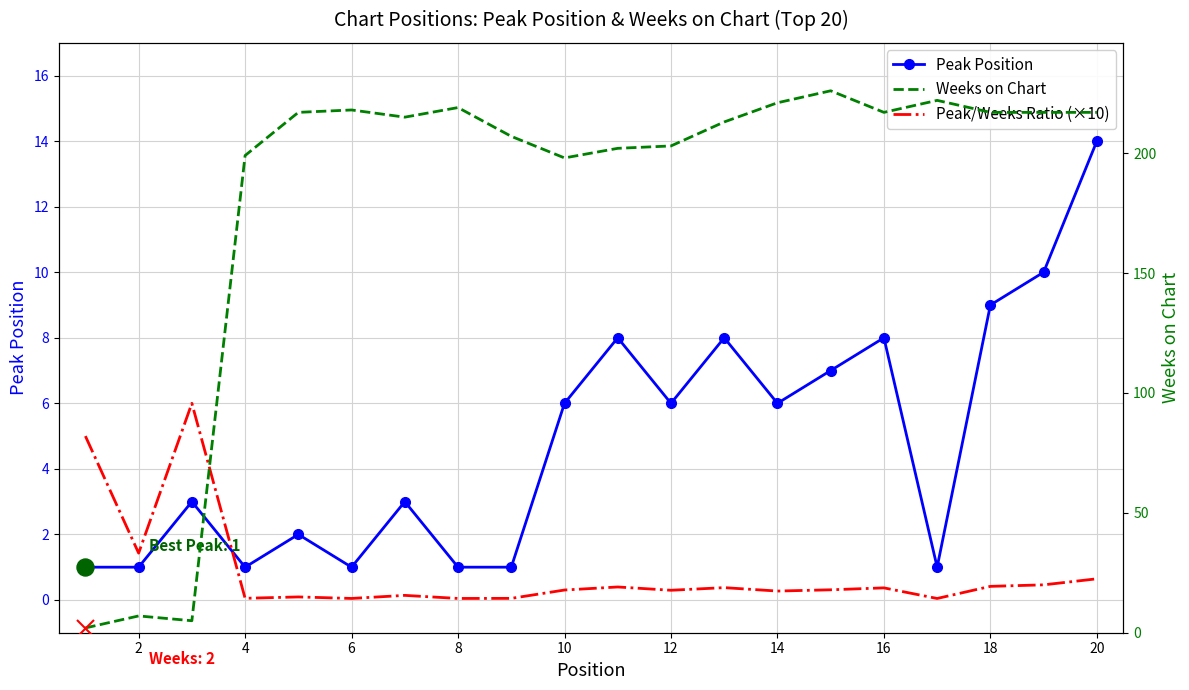

What are all the series names shown in the legend?

Peak Position, Peak/Weeks Ratio (×10), Weeks on Chart